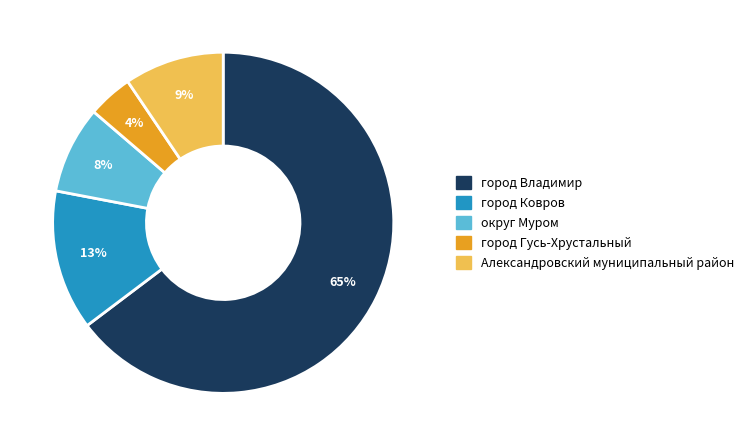

To the nearest percent, what is the difference between the Александровский муниципальный район and город Гусь-Хрустальный slice percentages?

5%